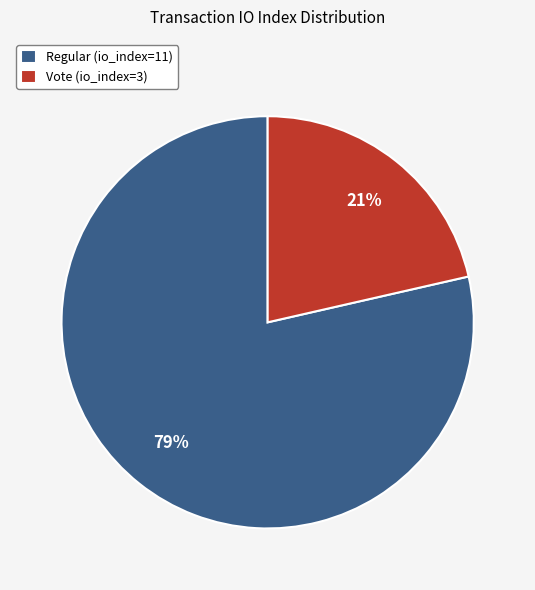

What is the largest slice in the pie chart?

Regular (io_index=11)